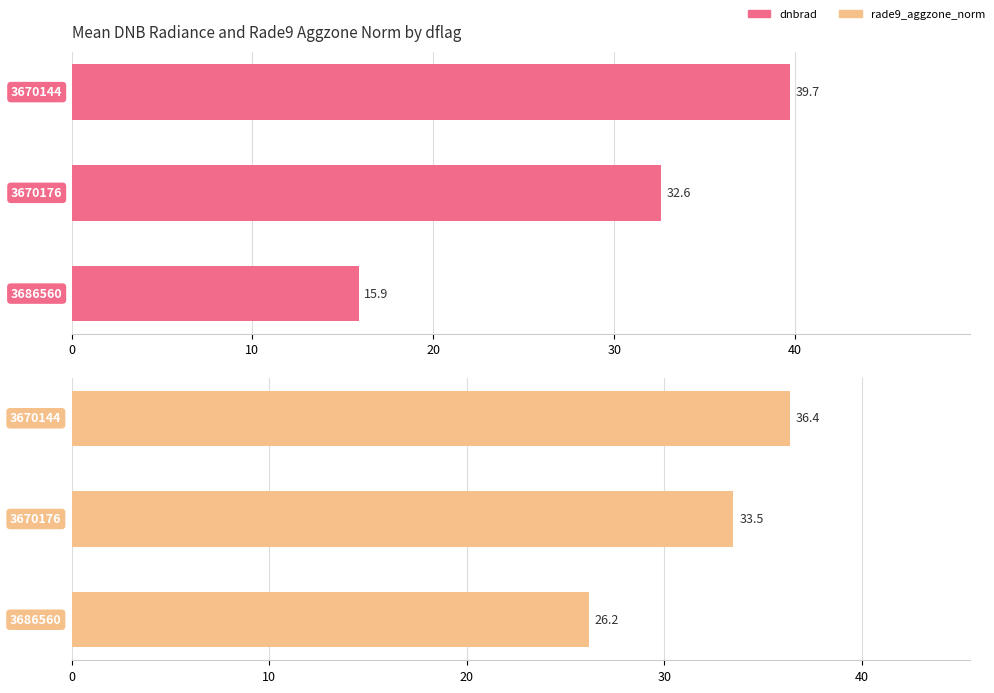

The value of dnbrad at 10 is 46.0. True or false?

False